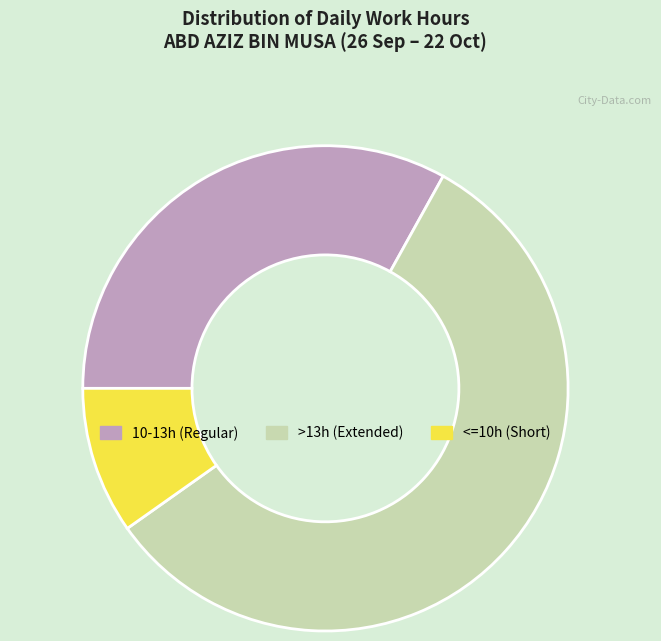

What is the ratio of the value at 10-13h (Regular) to the value at >13h (Extended)?

0.6